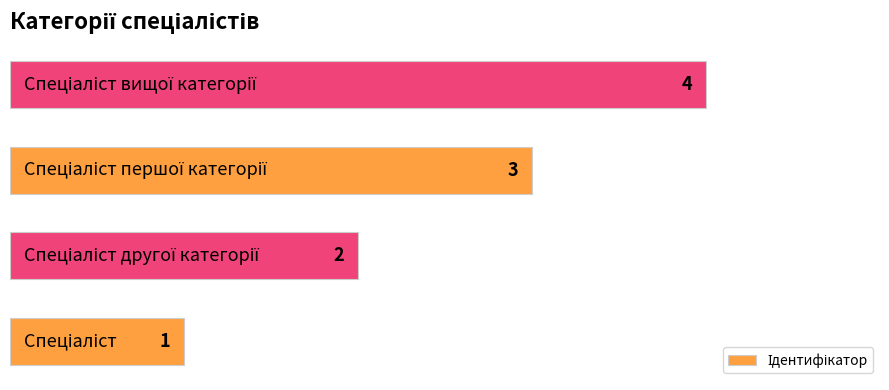

Does the chart contain stacked bars?

No